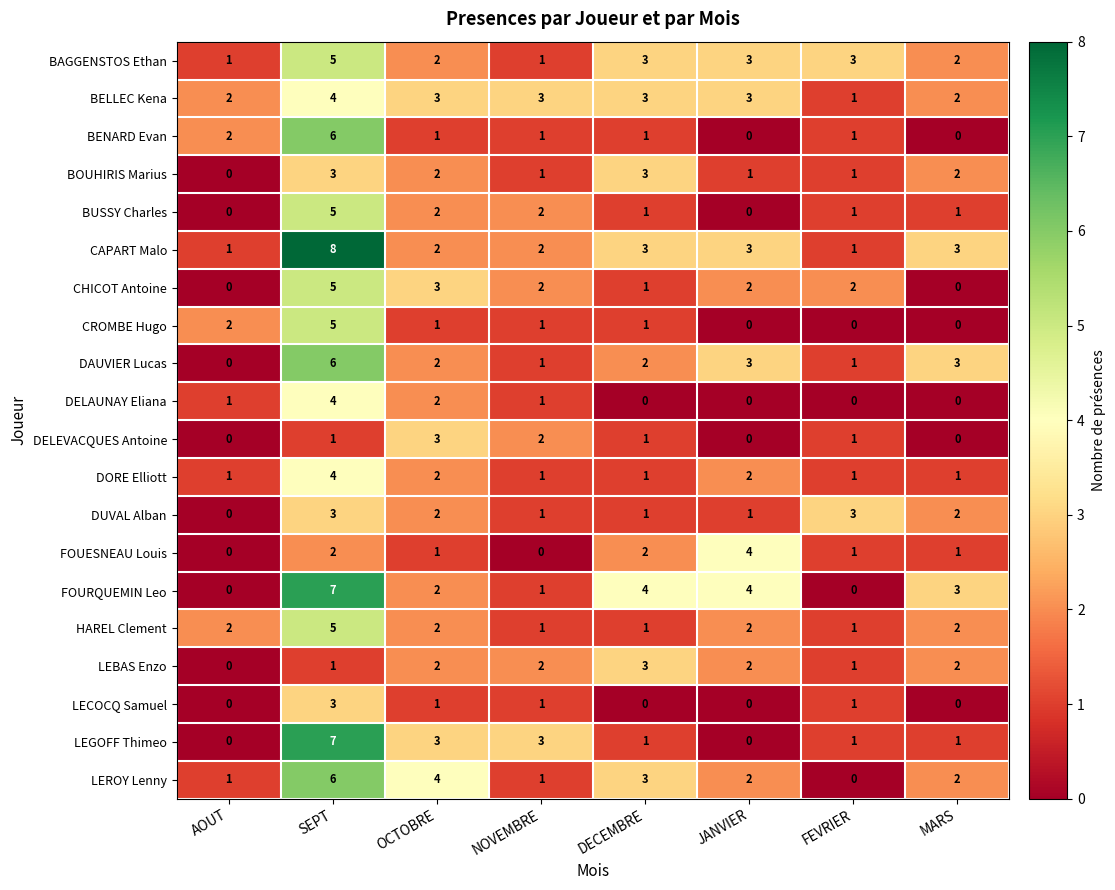

Which series has the largest total across all categories?

CAPART Malo